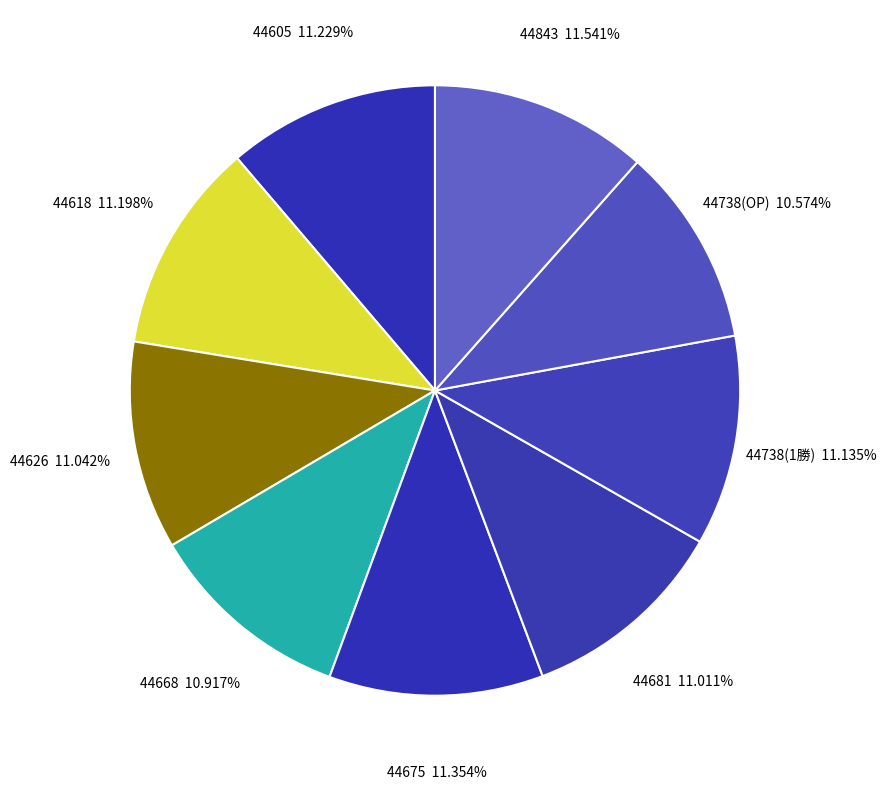

Approximately how many times larger is the value at 44605 compared to 44738(OP)?

1.1